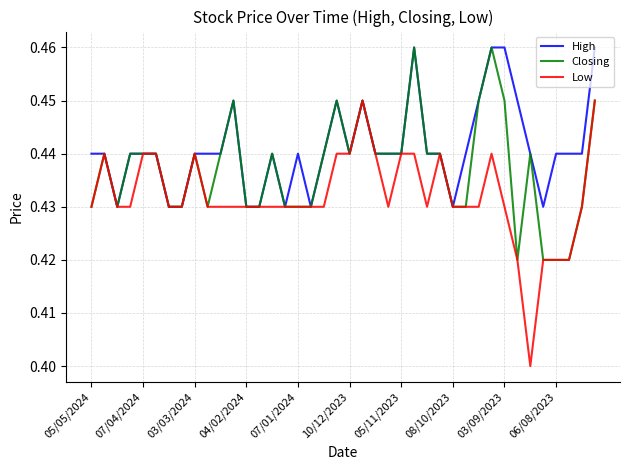

Which series has the largest total across all categories?

High